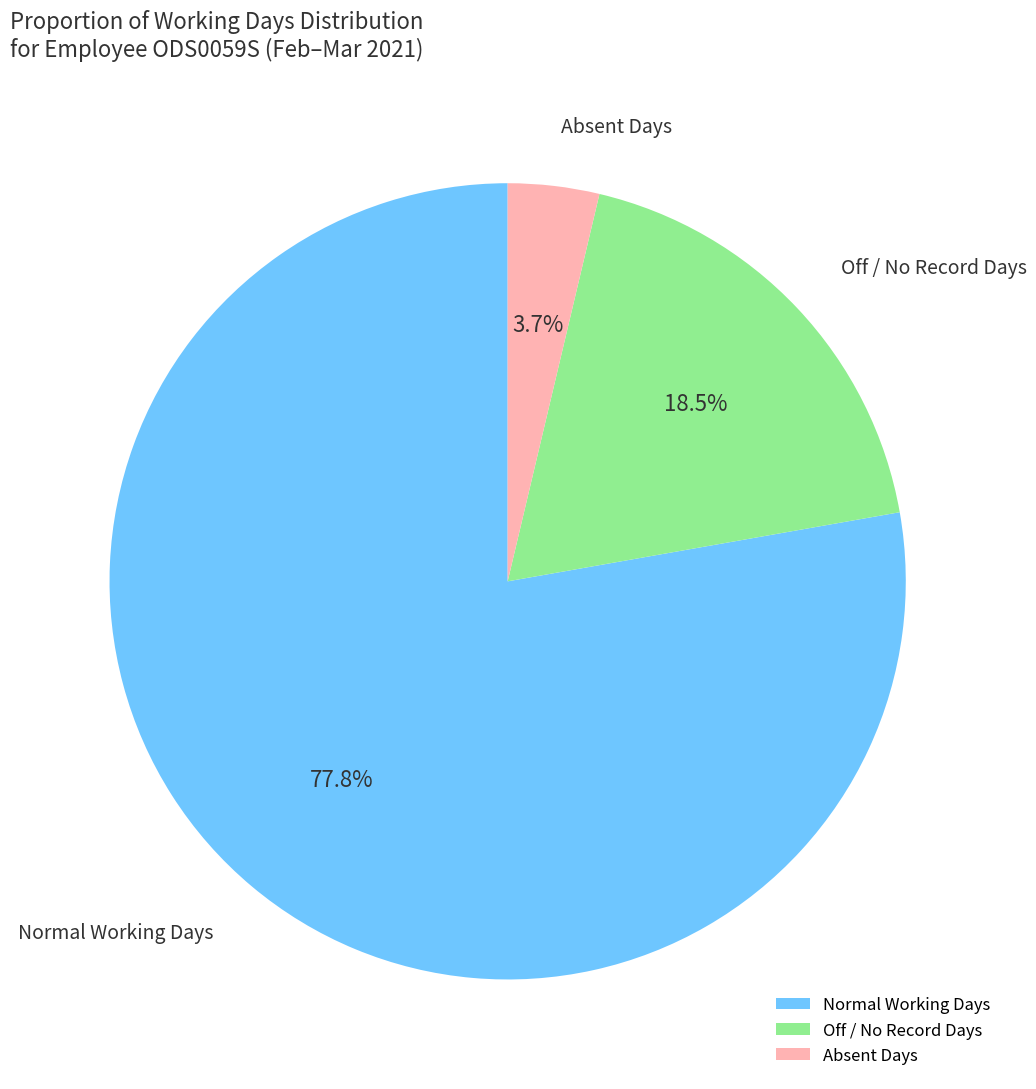

Does Off / No Record Days account for over 50% of the chart?

No